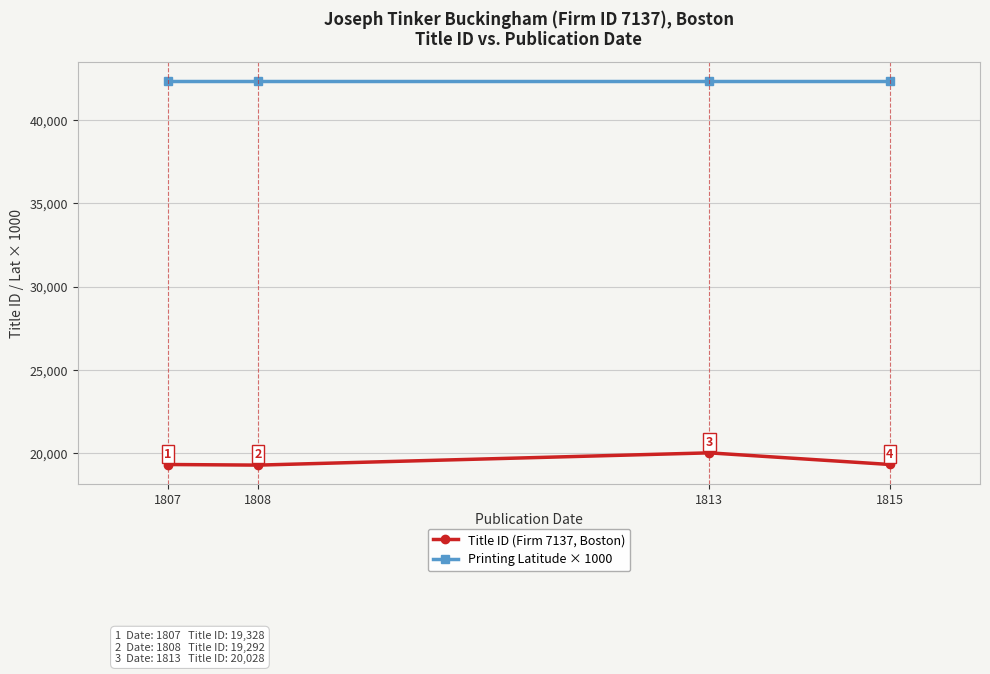

How many data points in Title ID (Firm 7137, Boston) are less than 19329?

2